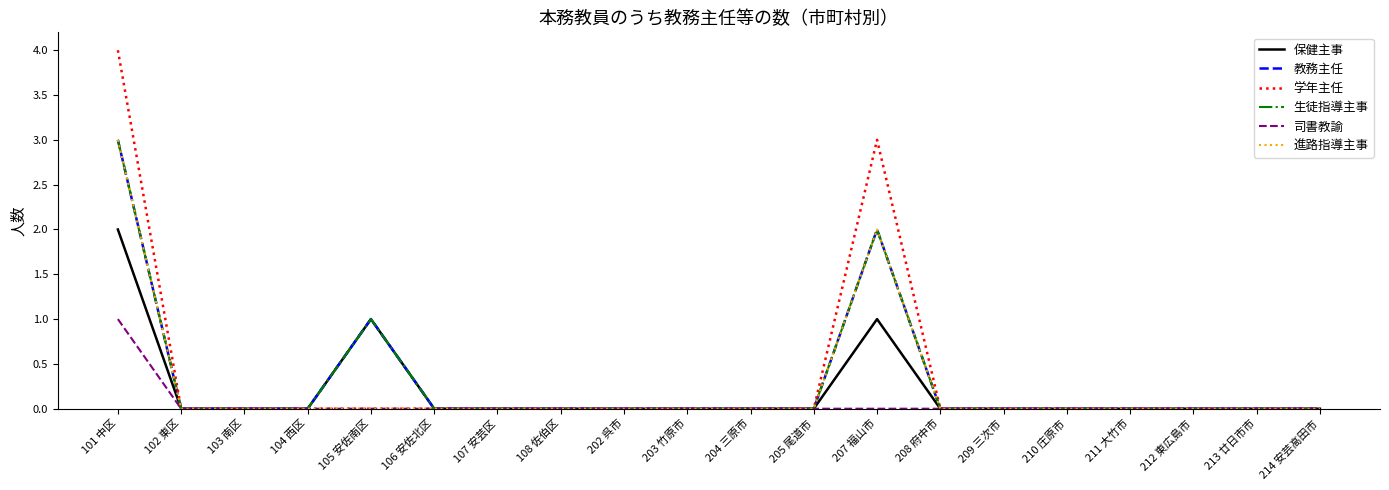

True or false: 教務主任 has more than 1 points higher than both neighbors.

True